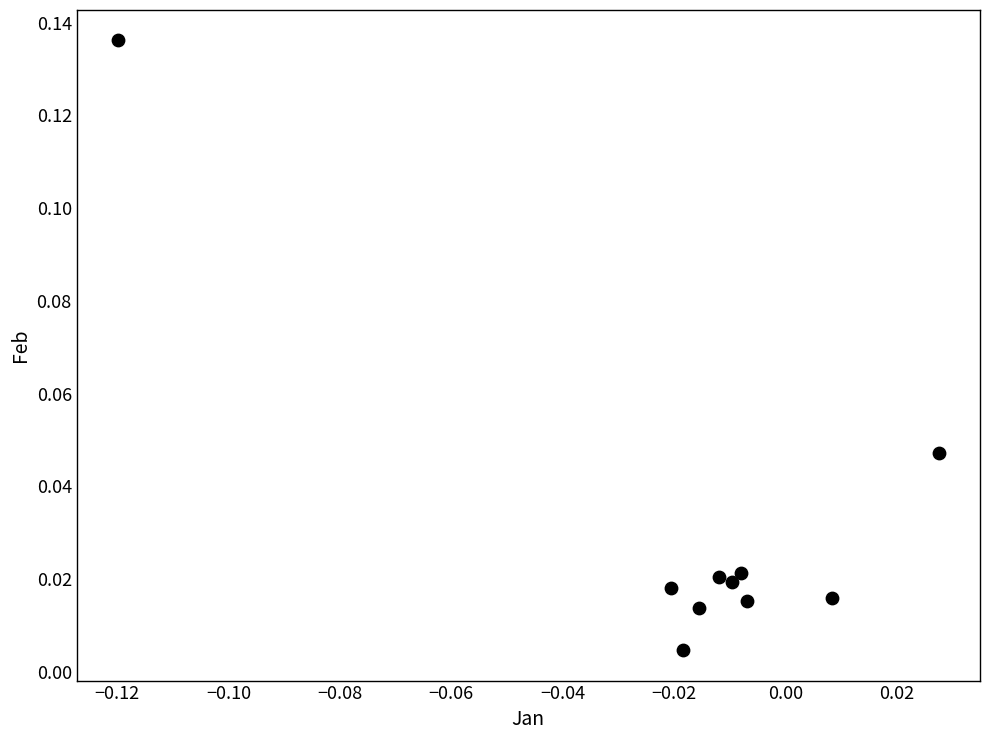

Count the number of points in this scatter plot.

10